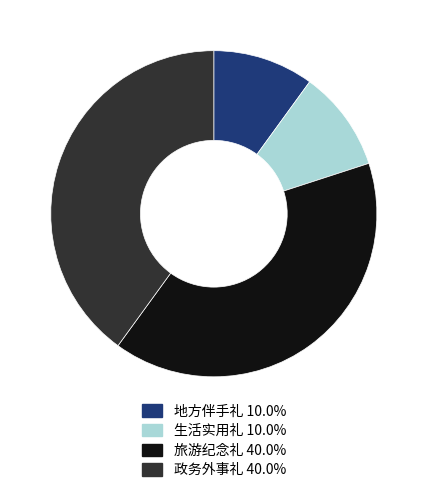

What is the ratio of the value at 旅游纪念礼 to the value at 政务外事礼?

1.0